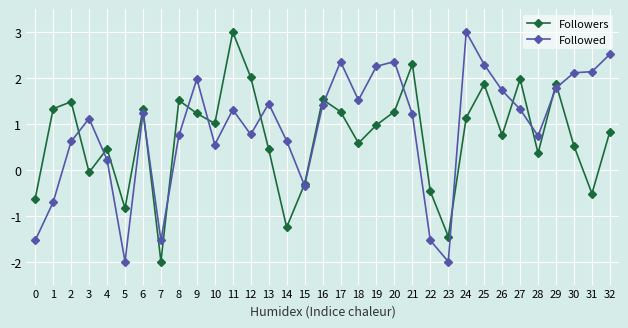

At how many categories does at least one series exceed -1?

31